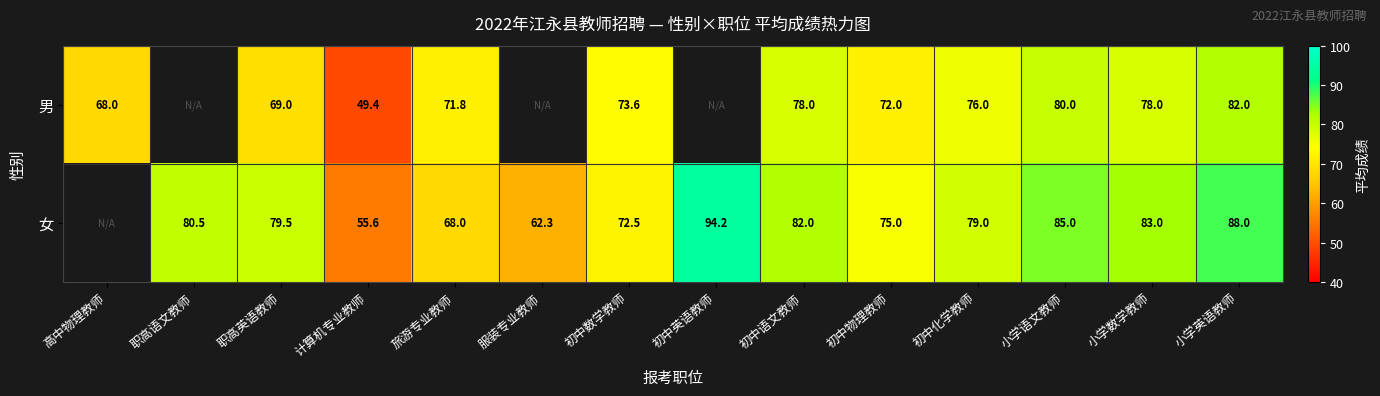

The 女 series shows 131.5 at 初中化学教师. True or false?

False